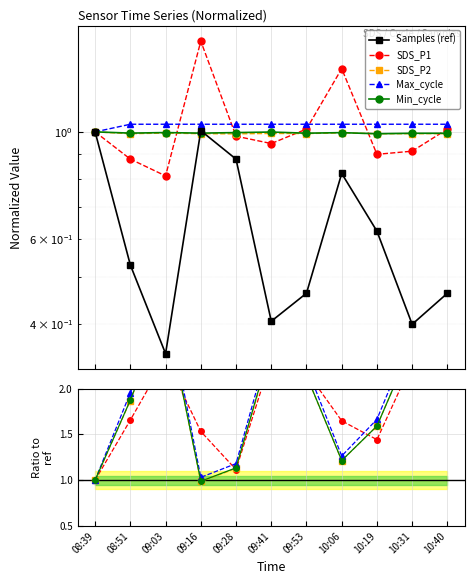

Where do SDS_P2 and Min_cycle first cross each other?

10:06 and 10:19